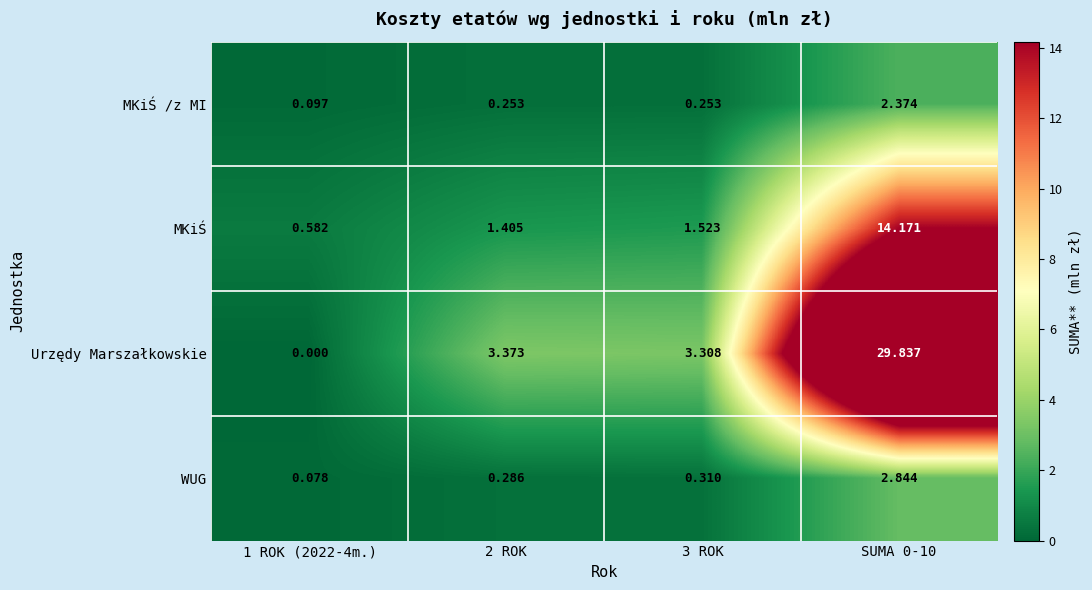

Which series has the largest range (max minus min)?

Urzędy Marszałkowskie